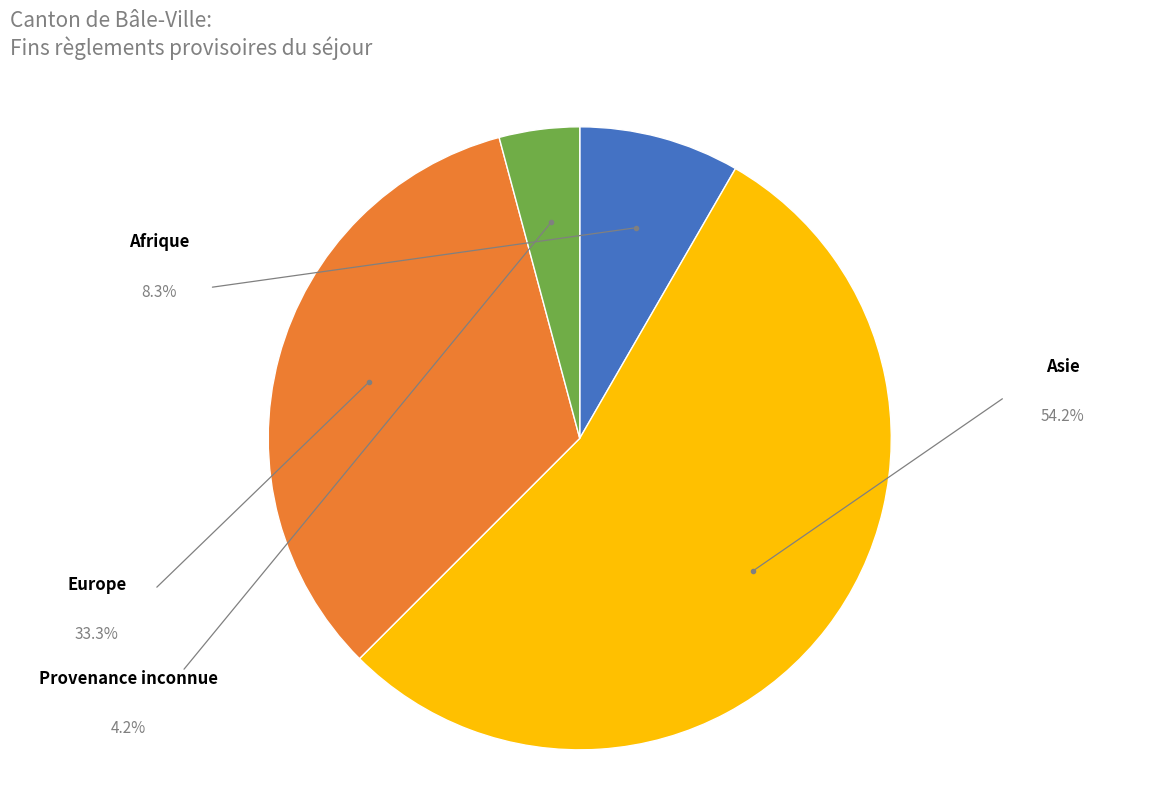

Is there any slice that represents more than half of the pie?

Yes